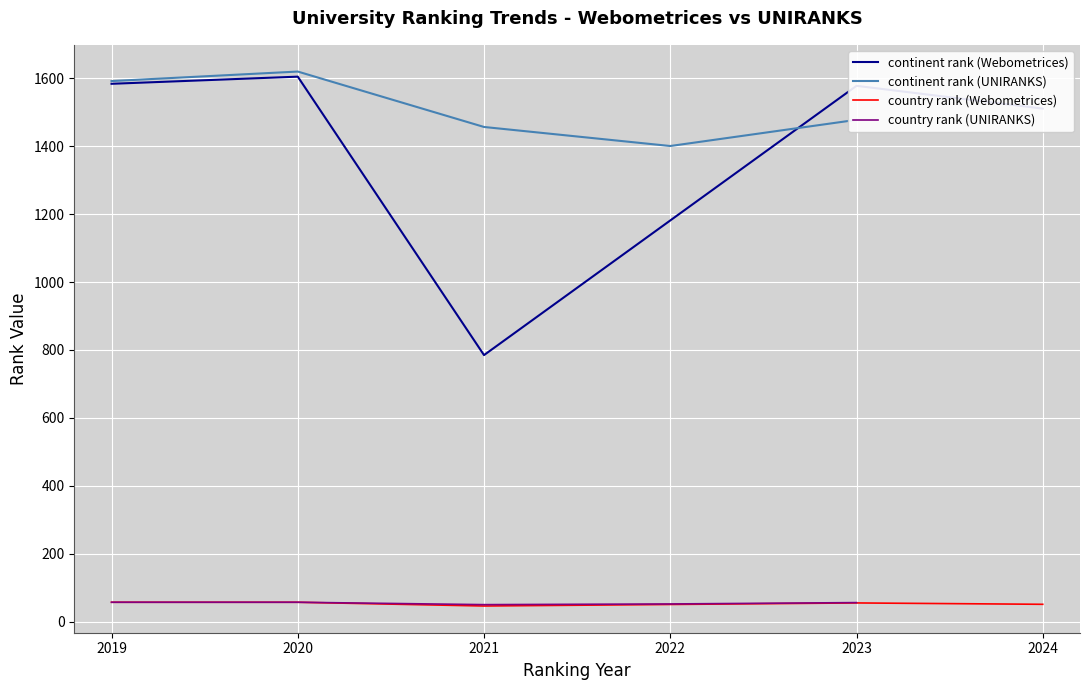

What is the sum of the continent rank (Webometrices) values at 2024 and 2023?

3087